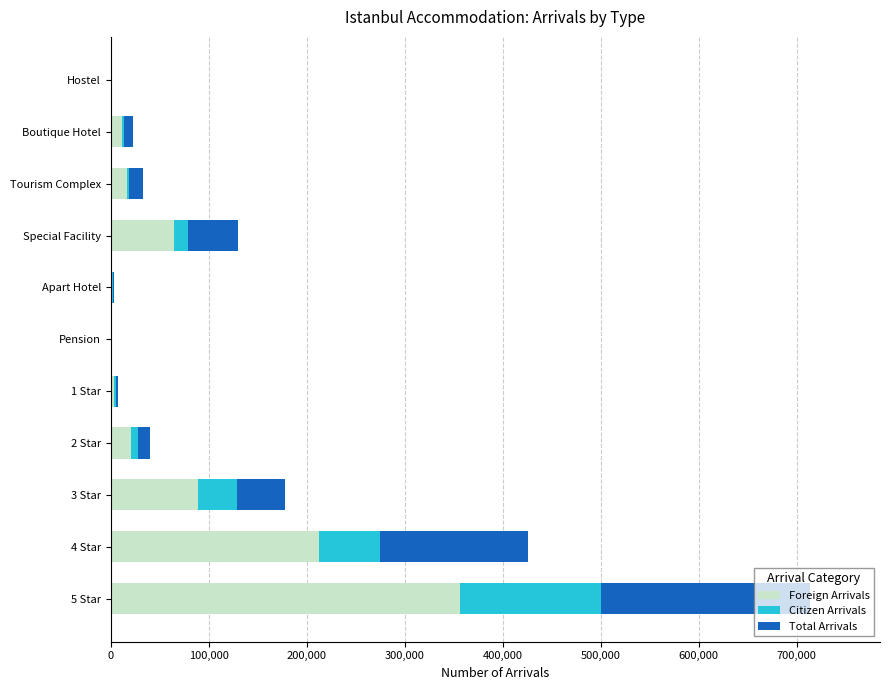

At which category is the sum across all series the highest?

5 Star